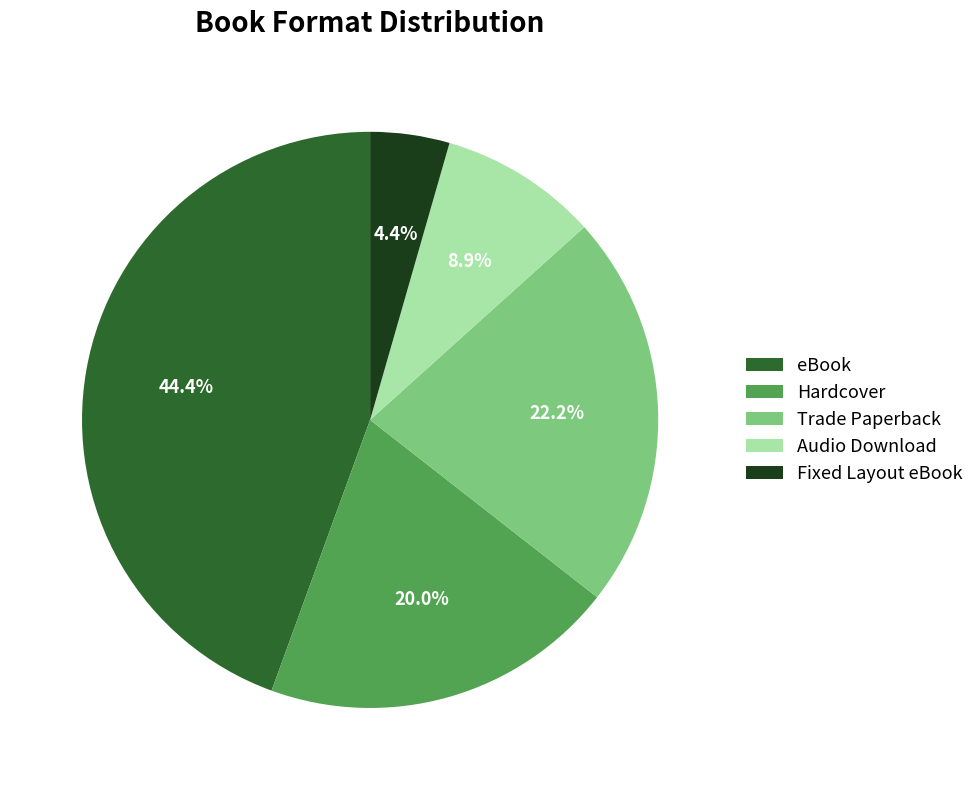

Does Fixed Layout eBook account for over 50% of the chart?

No